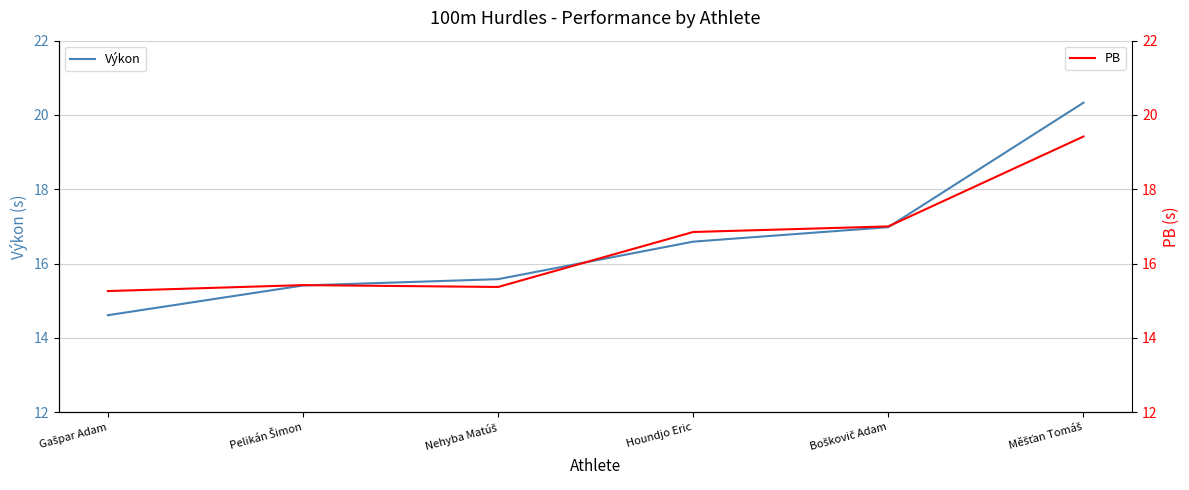

What is the average value of the Výkon series?

16.6